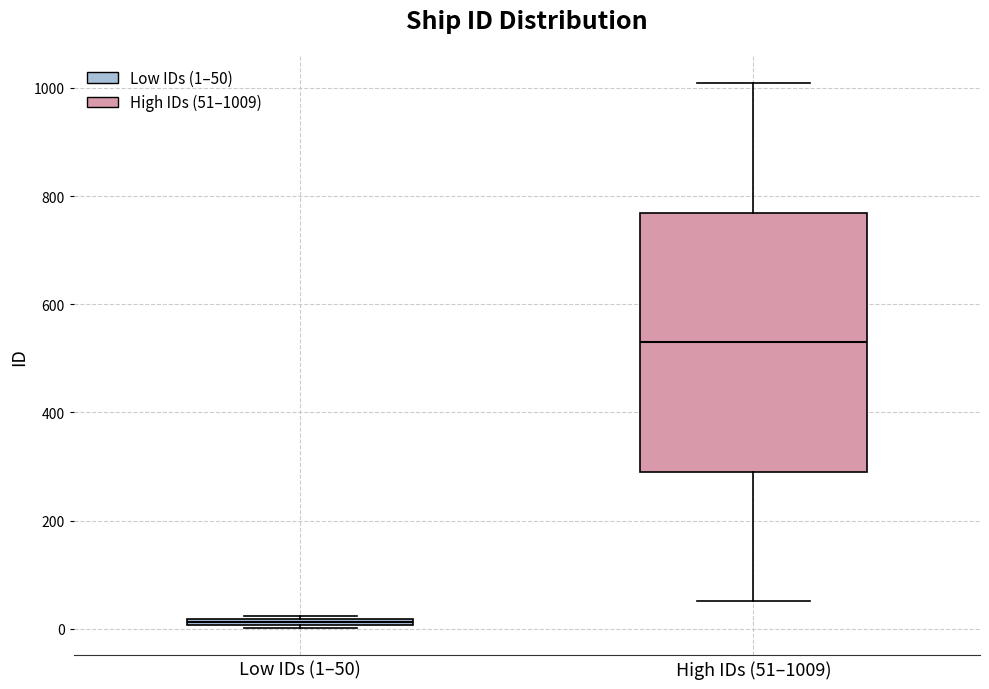

Which box has the highest median line?

High IDs (51–1009)